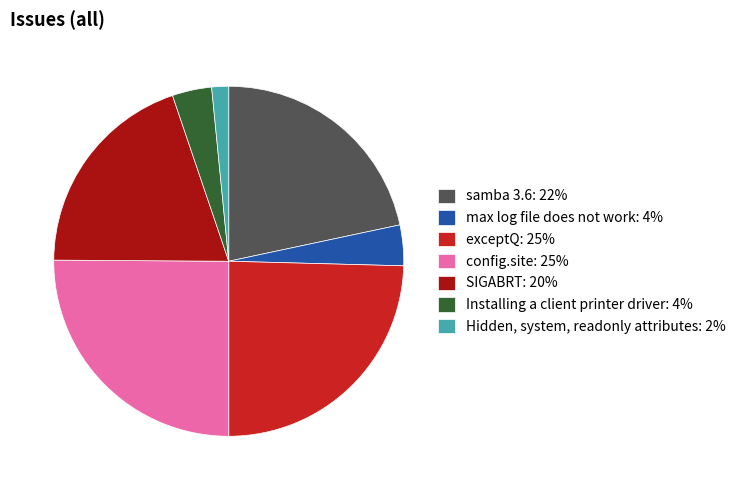

The max log file does not work: 4% slice represents 4% of the pie. True or false?

True